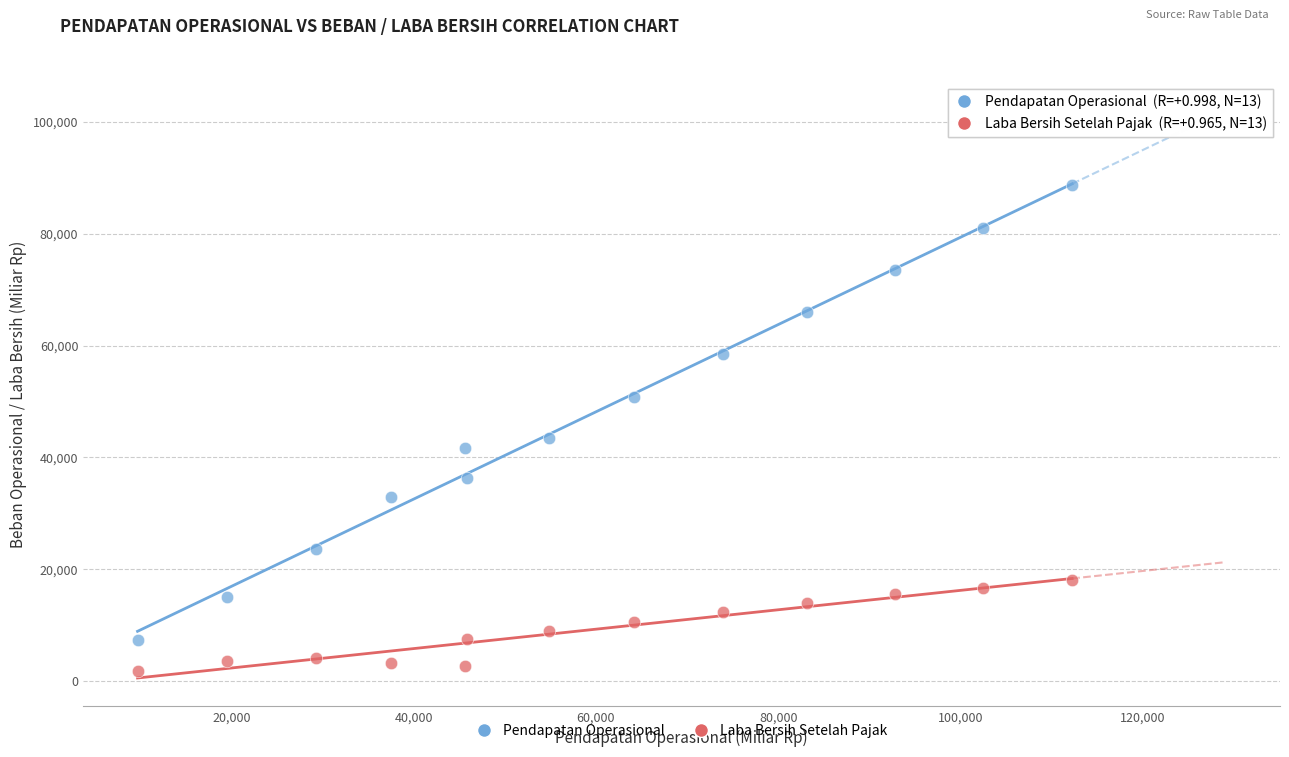

Across all data points, what is the range of X values (max minus min)?

102561.2